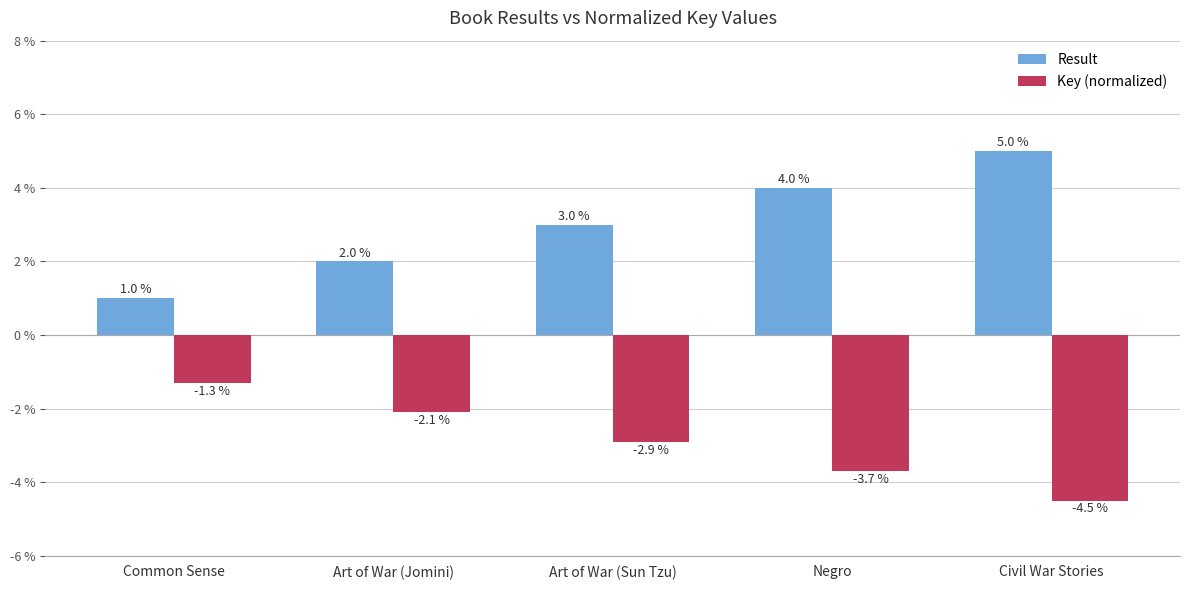

What are all the series names shown in the legend?

Result, Key (normalized)